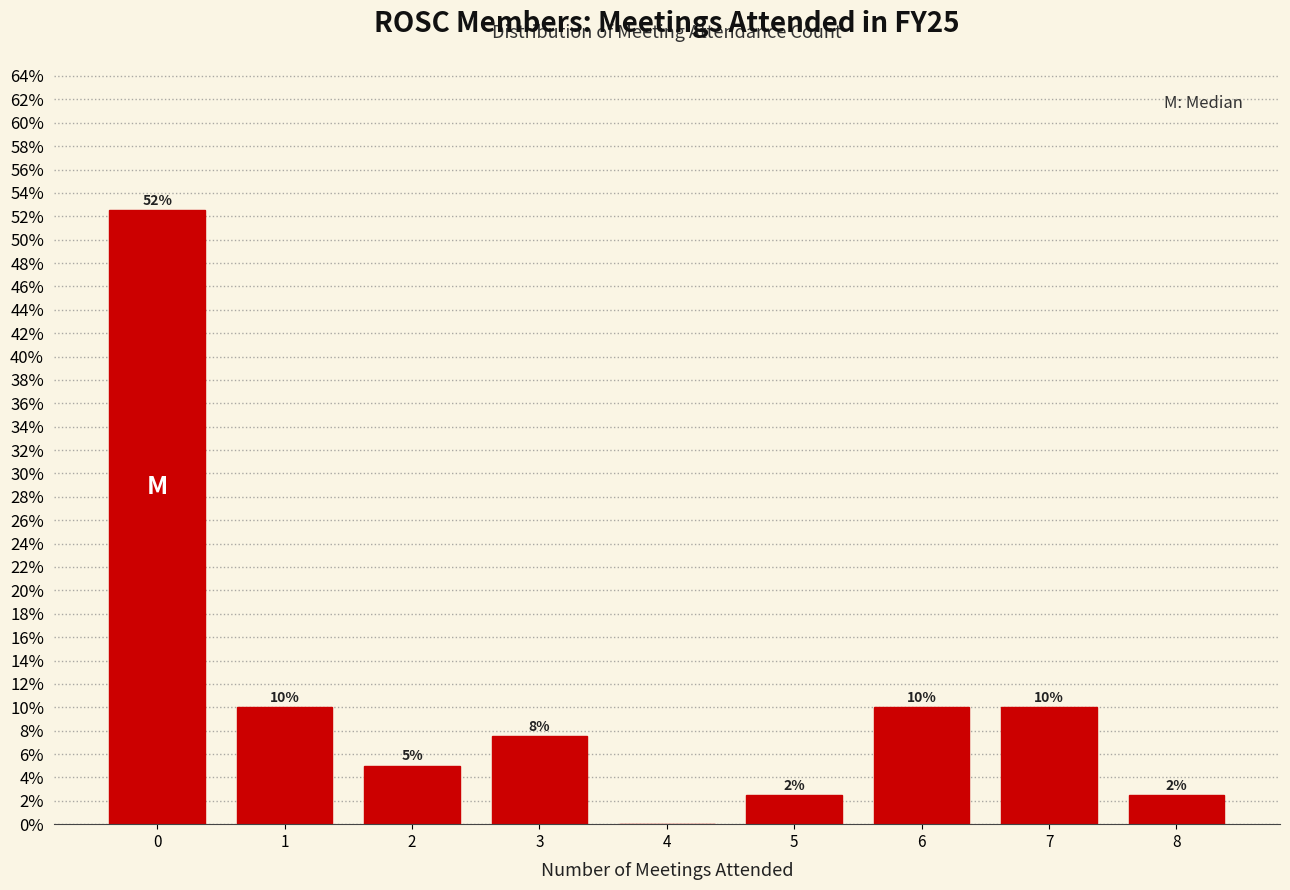

What is the maximum value shown in the chart?

52.5